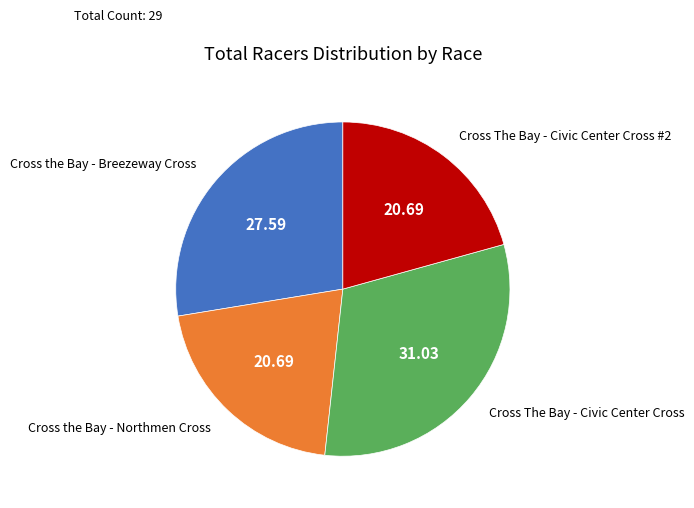

True or false: Cross The Bay - Civic Center Cross accounts for 45% of the total.

False